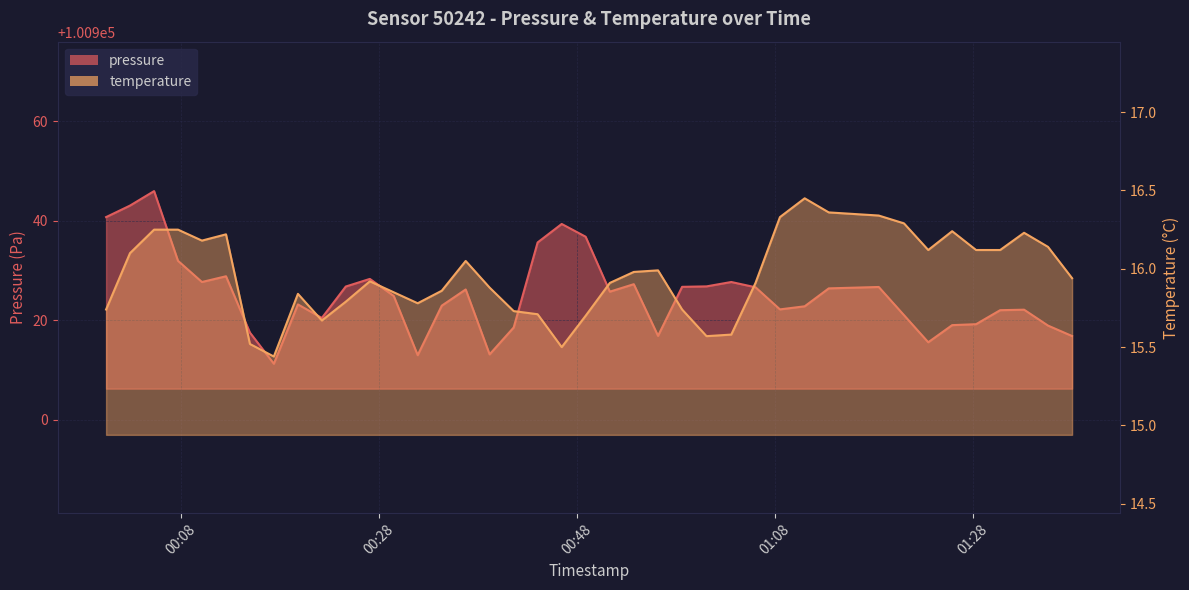

How many categories are shown in the chart?

40